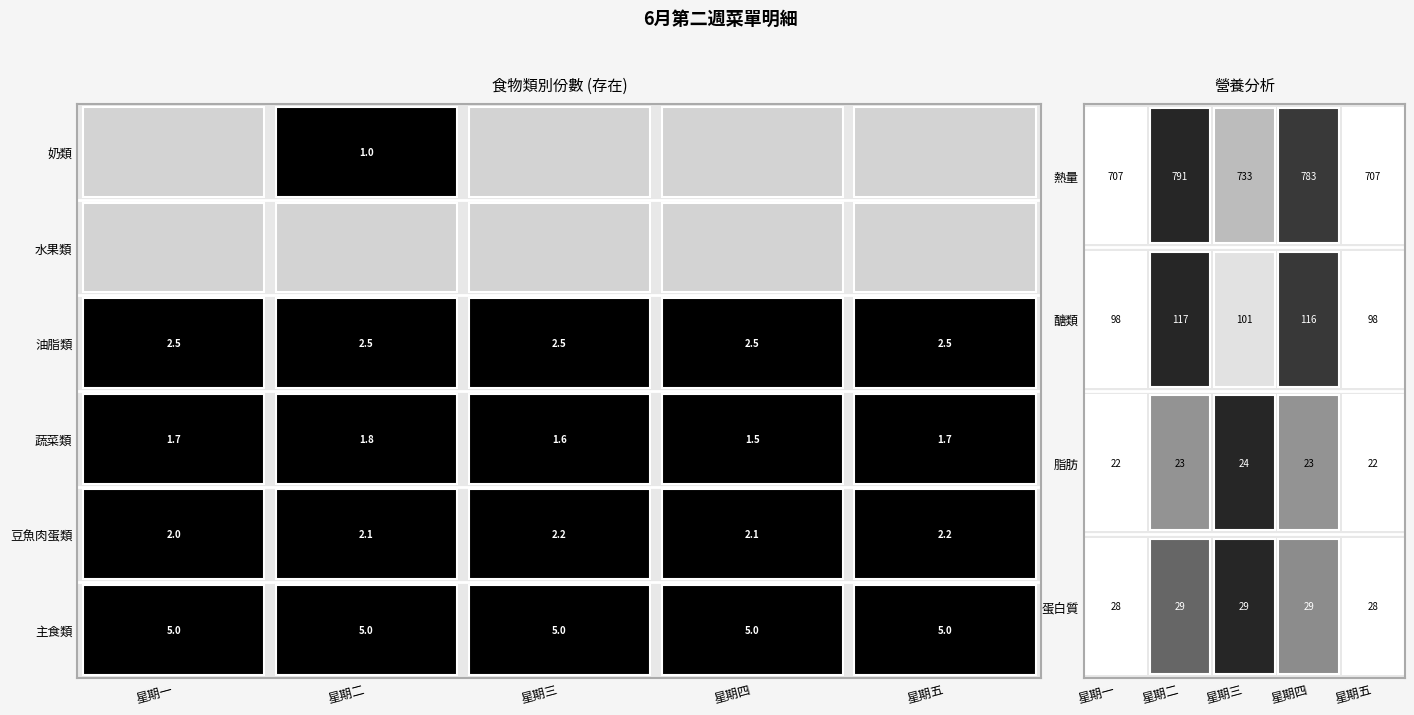

Reading right to left, extract all data points from this chart.

主食類: 5.0	5.0	5.0	5.0	5.0
豆魚肉蛋類: 2.2	2.1	2.2	2.1	2.0
蔬菜類: 1.7	1.5	1.6	1.8	1.7
油脂類: 2.5	2.5	2.5	2.5	2.5
水果類: 0.0	0.0	0.0	0.0	0.0
奶類: 0.0	0.0	0.0	1.0	0.0